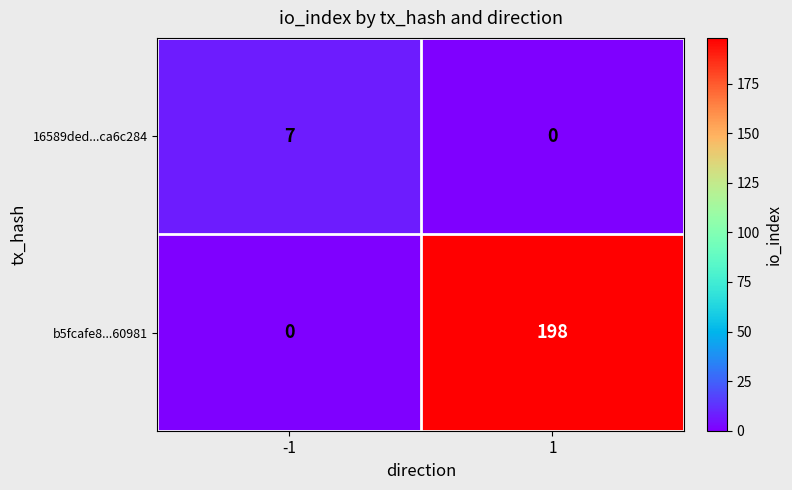

How many series are shown in this chart?

2